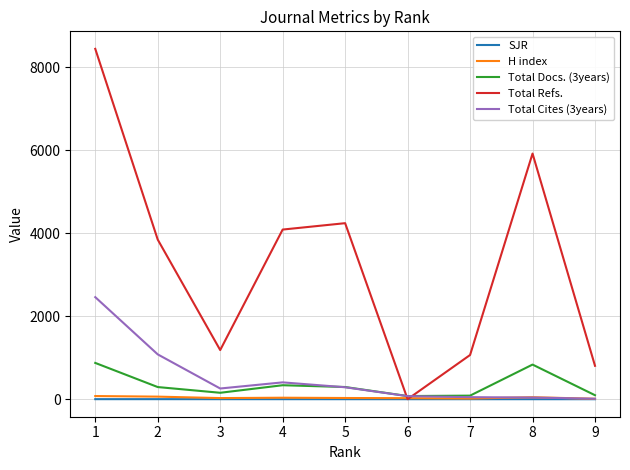

At which category is the sum across all series the highest?

1